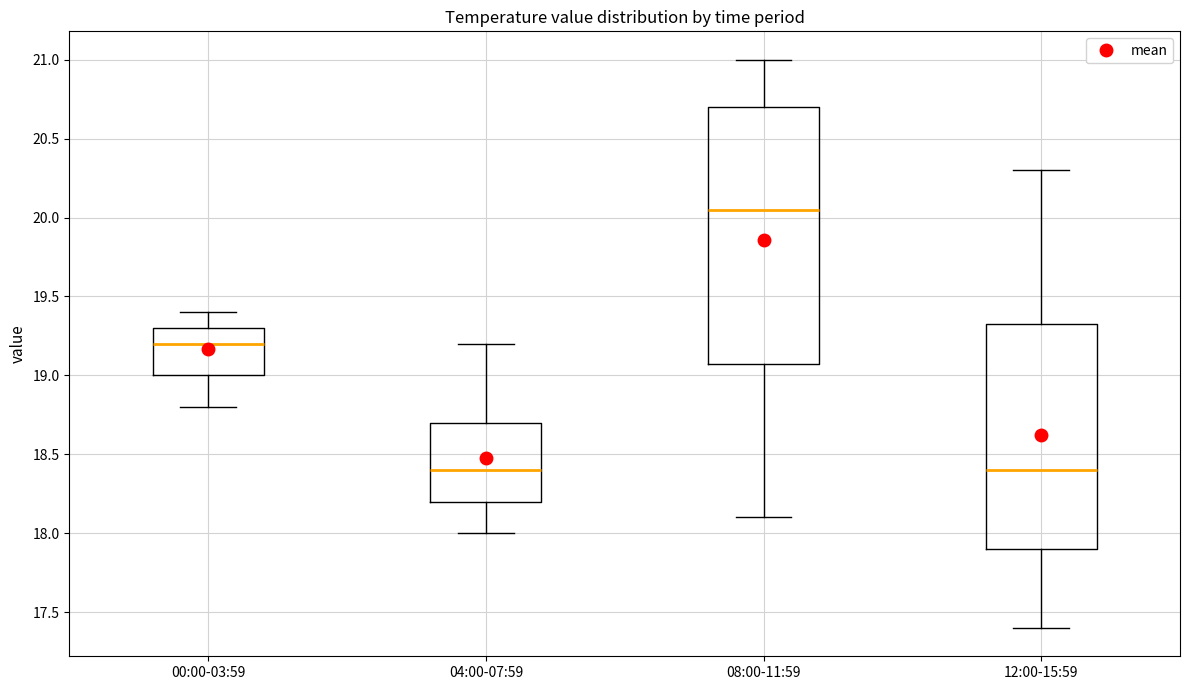

Which box is the tallest, from its lower edge to its upper edge?

08:00-11:59